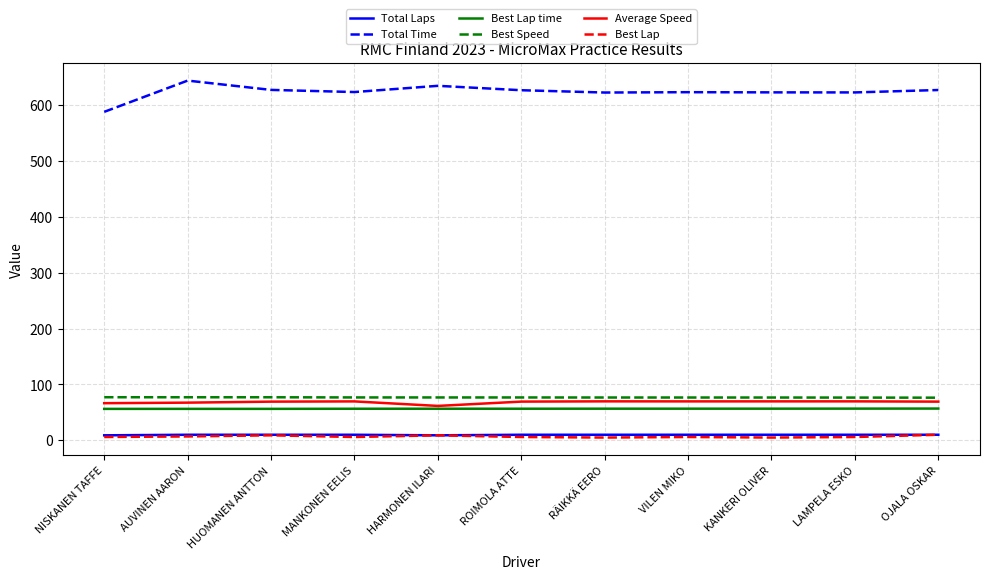

Which series has the largest total across all categories?

Total Time